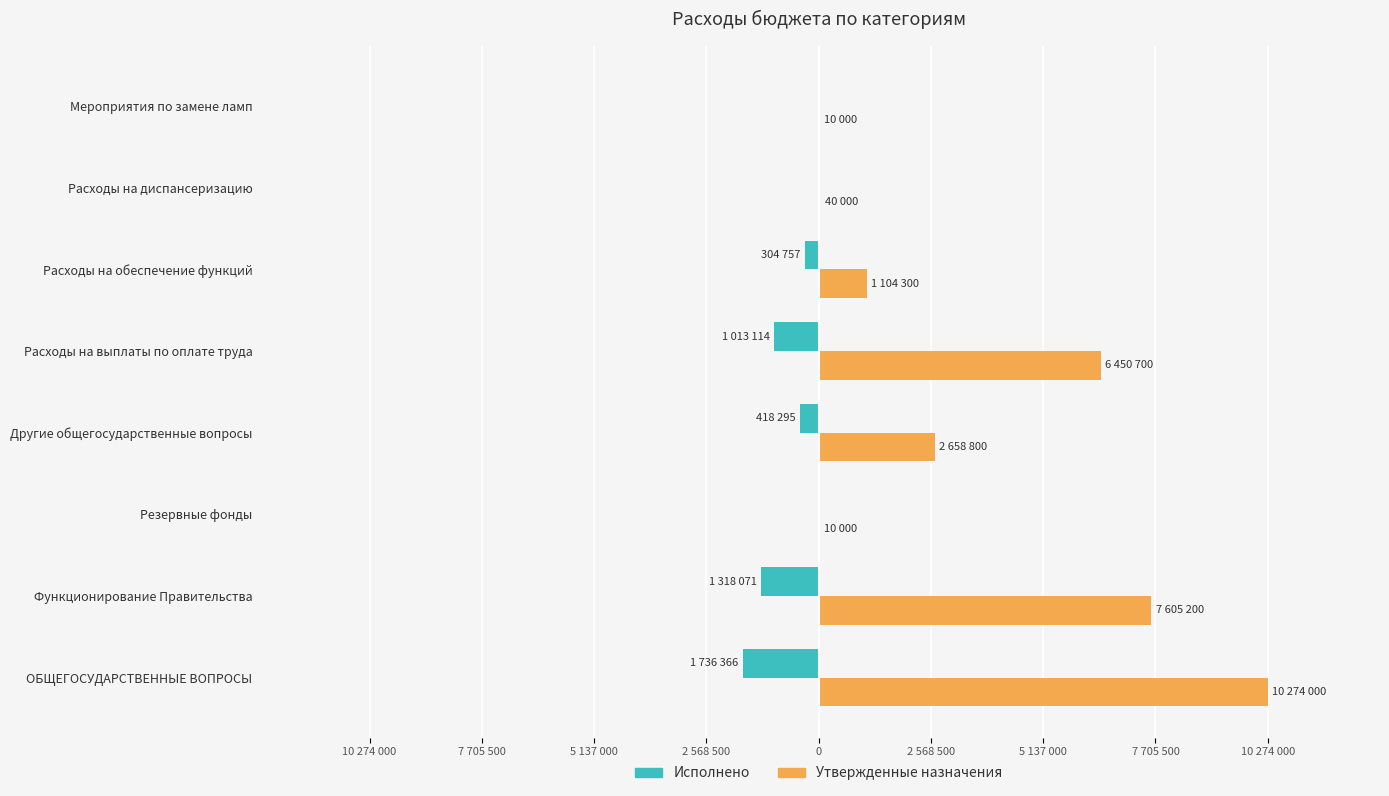

What are all the series names shown in the legend?

Исполнено, Утвержденные назначения